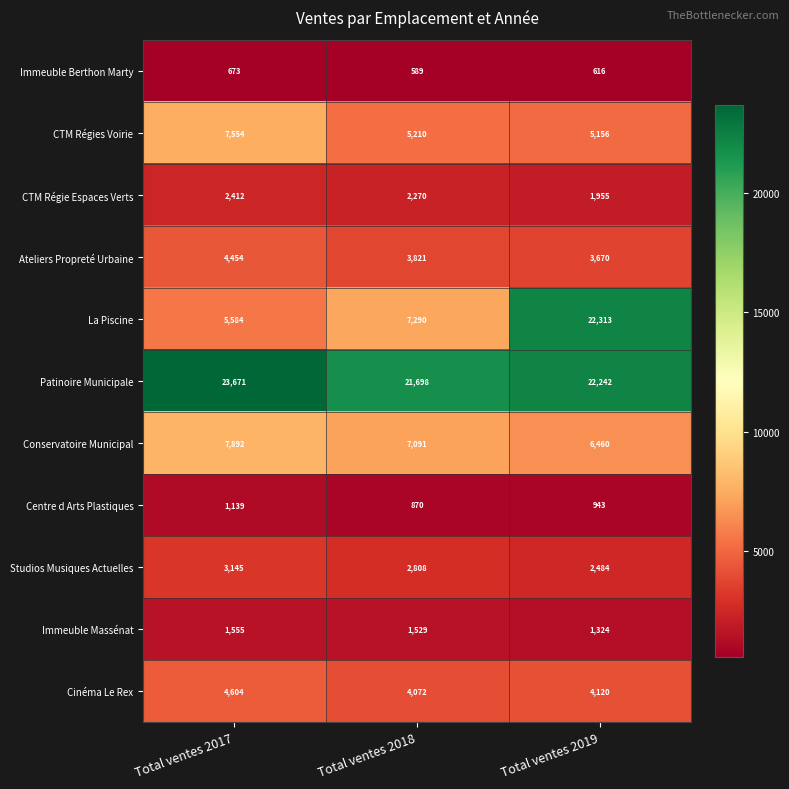

Read the Immeuble Berthon Marty value at Total ventes 2018, to the nearest 10.

590